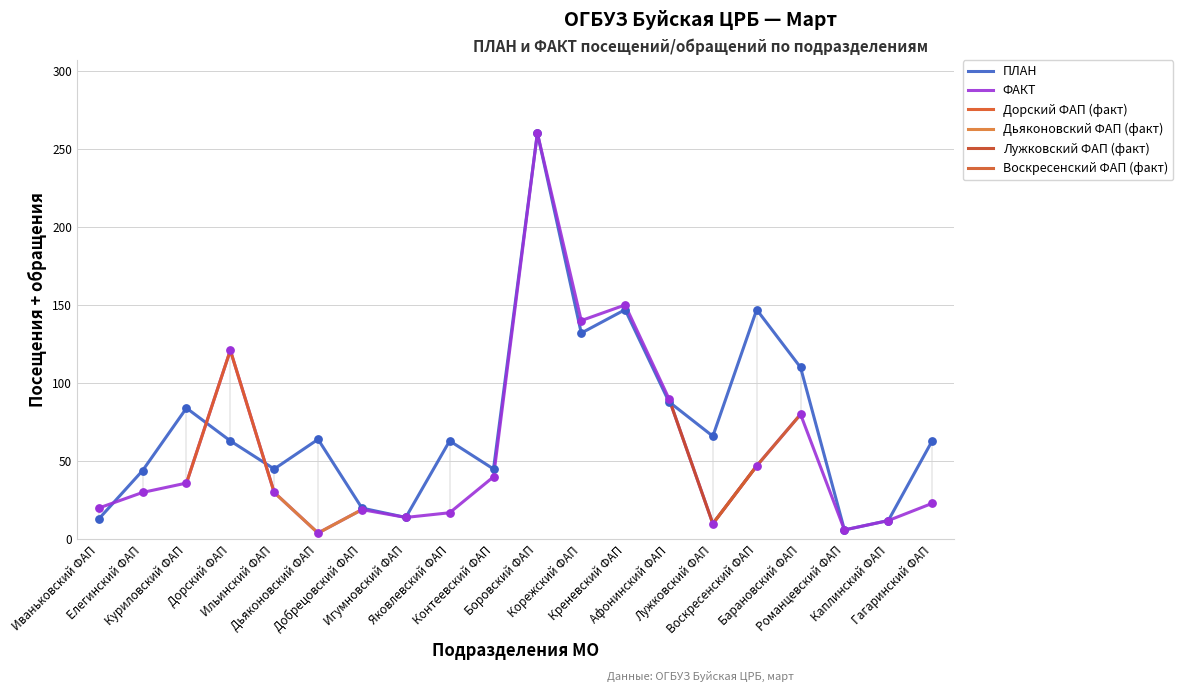

Is the value of ФАКТ at Афонинский ФАП greater than the value of ПЛАН at Корежский ФАП?

No